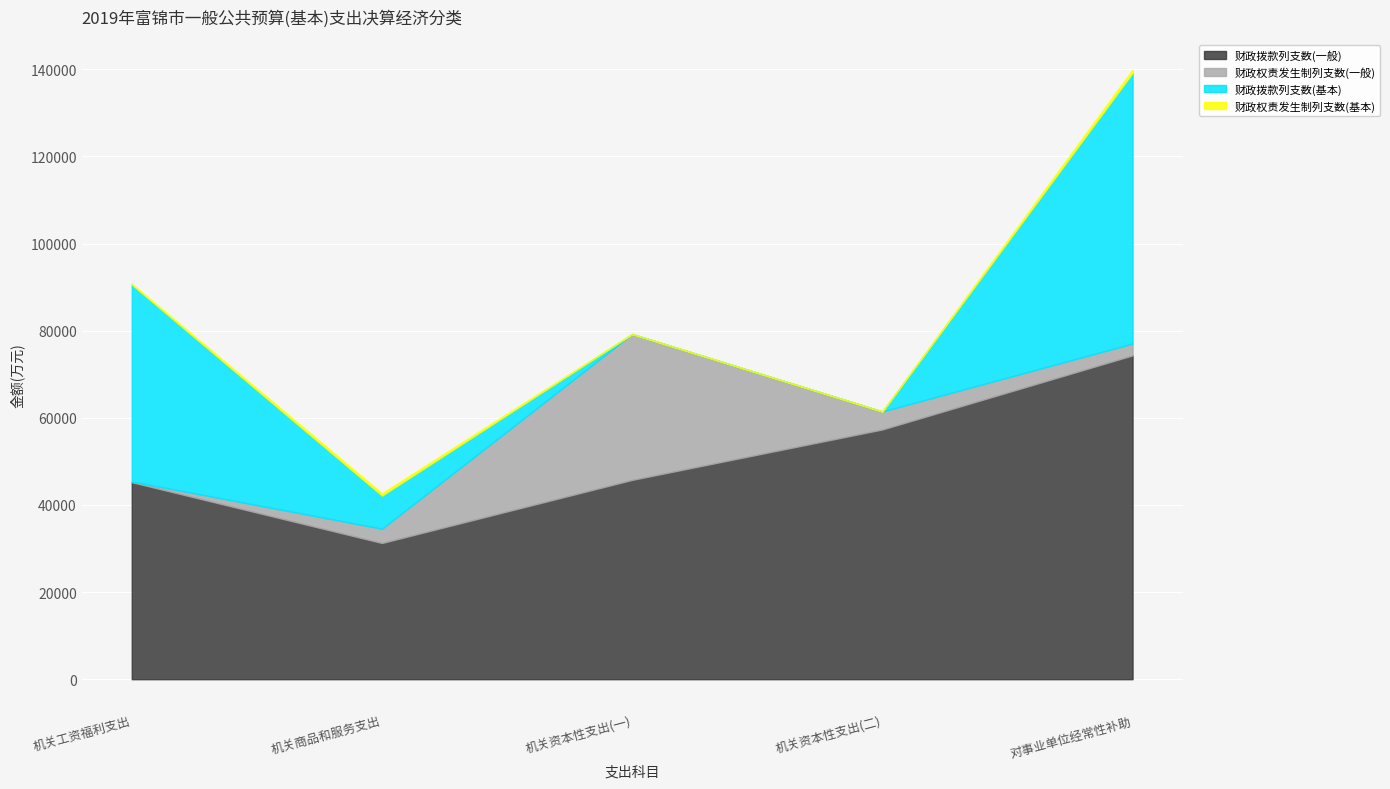

List the series in order of their peak value, lowest first.

财政权责发生制列支数(基本), 财政权责发生制列支数(一般), 财政拨款列支数(基本), 财政拨款列支数(一般)